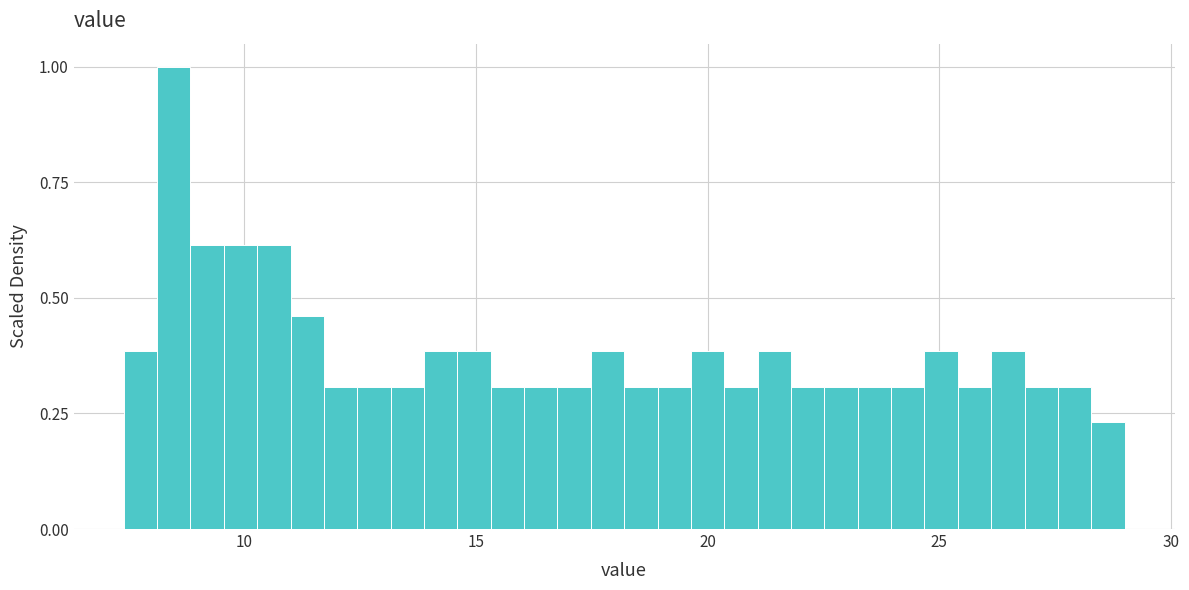

Read against the x-axis, roughly where is the centre of the tallest bar?

8.5